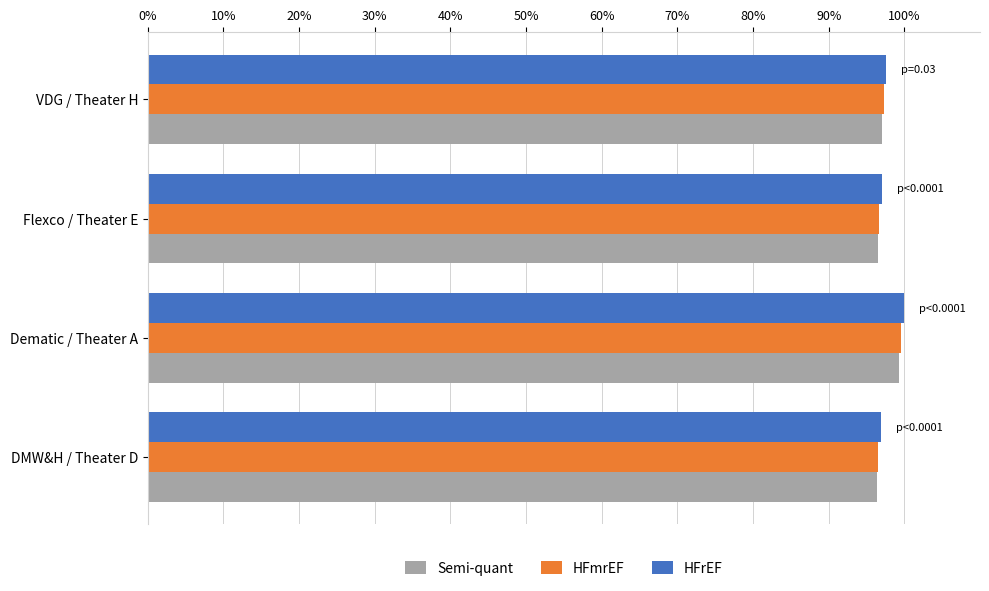

The HFmrEF series shows 96.6 at Flexco / Theater E. True or false?

True